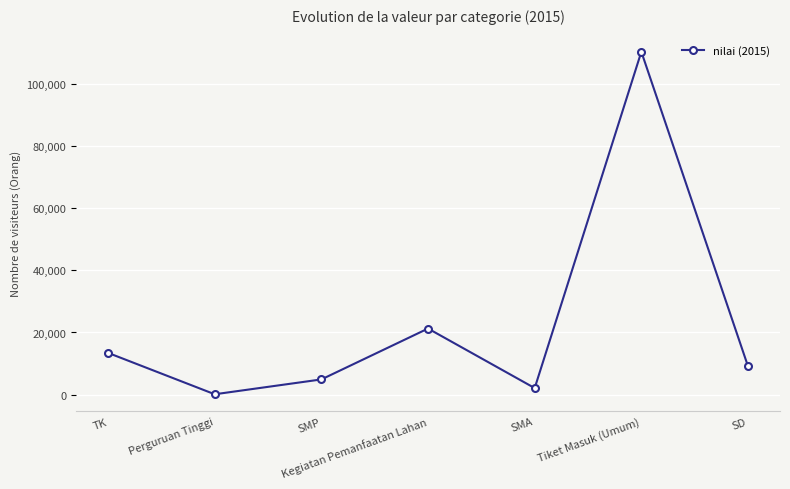

Which label corresponds to the largest value in the chart?

Tiket Masuk (Umum)